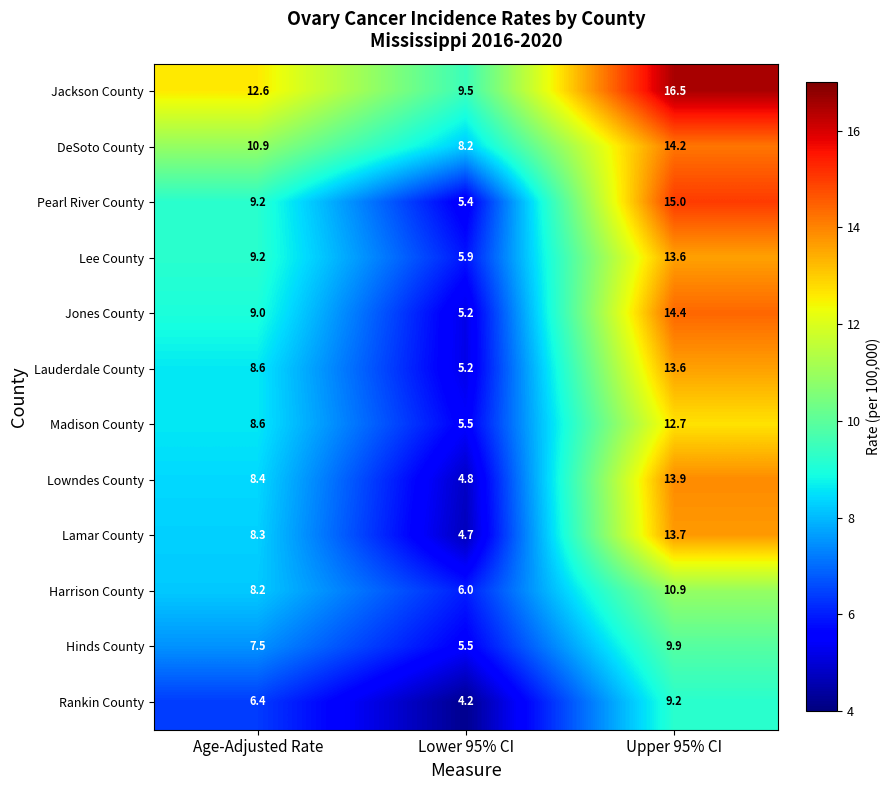

What is the maximum value for Lauderdale County?

13.6